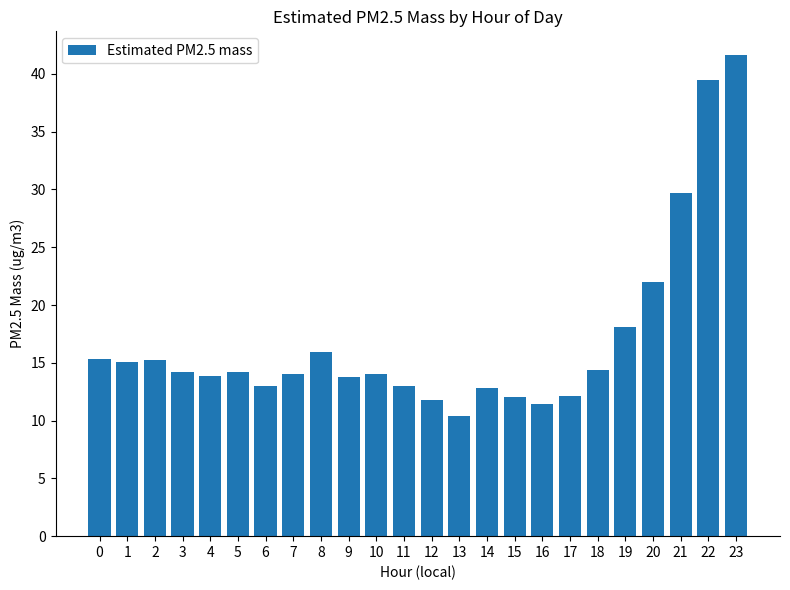

Are the bars grouped side by side (vs. stacked)?

No